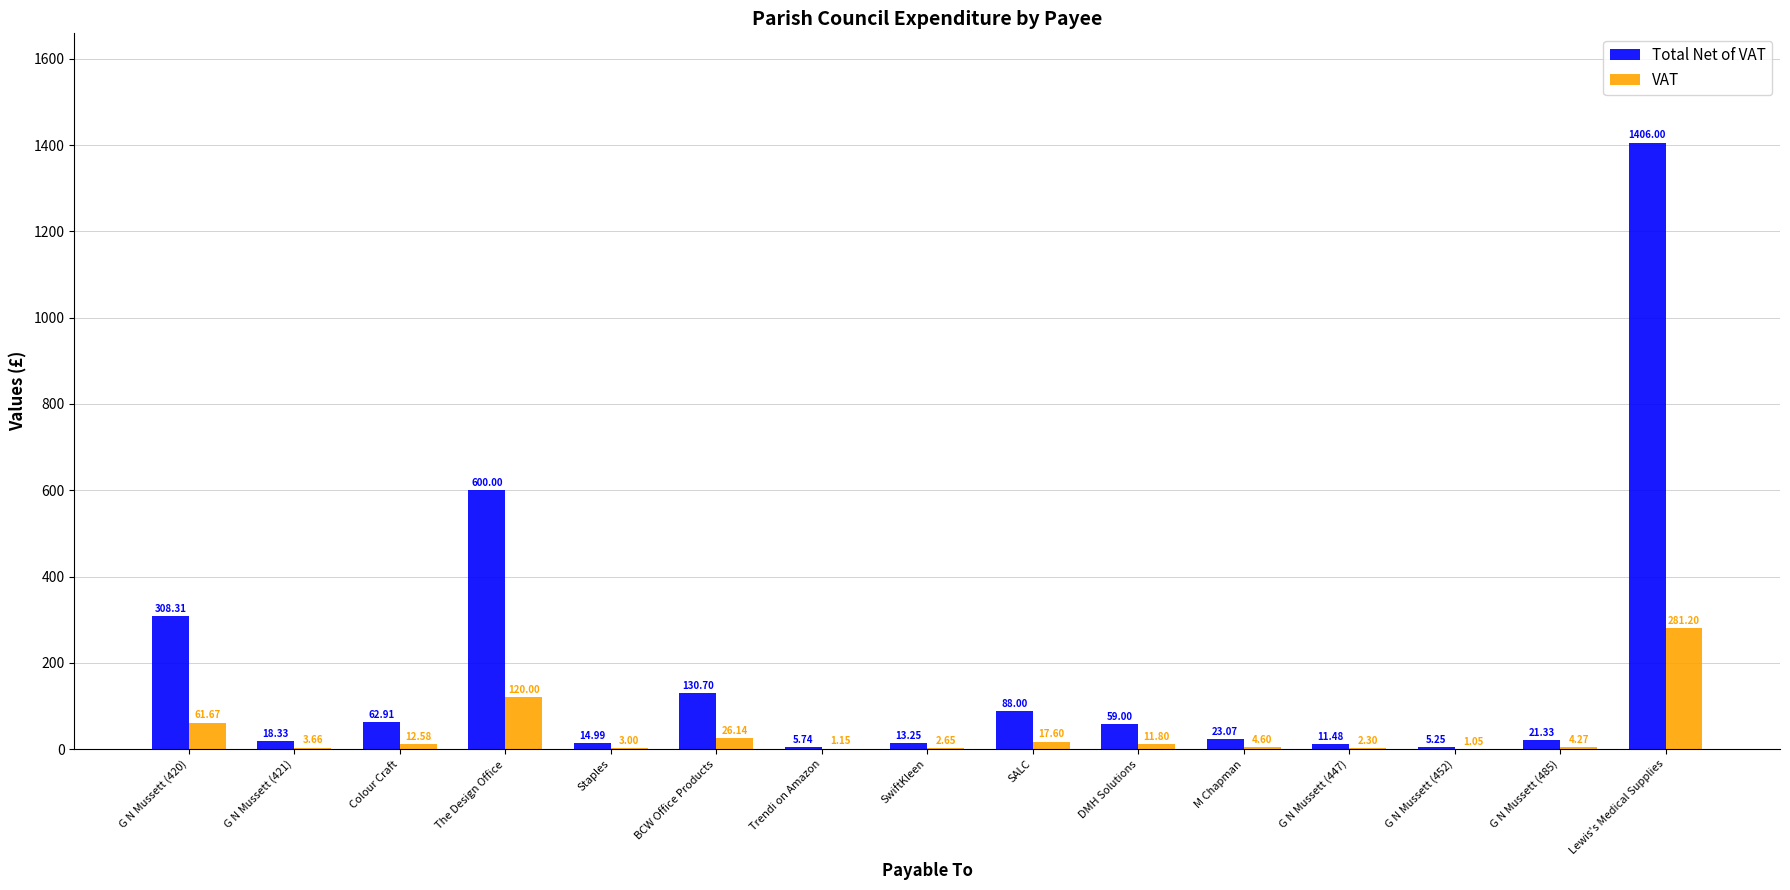

At which label does VAT reach its peak?

Lewis's Medical Supplies